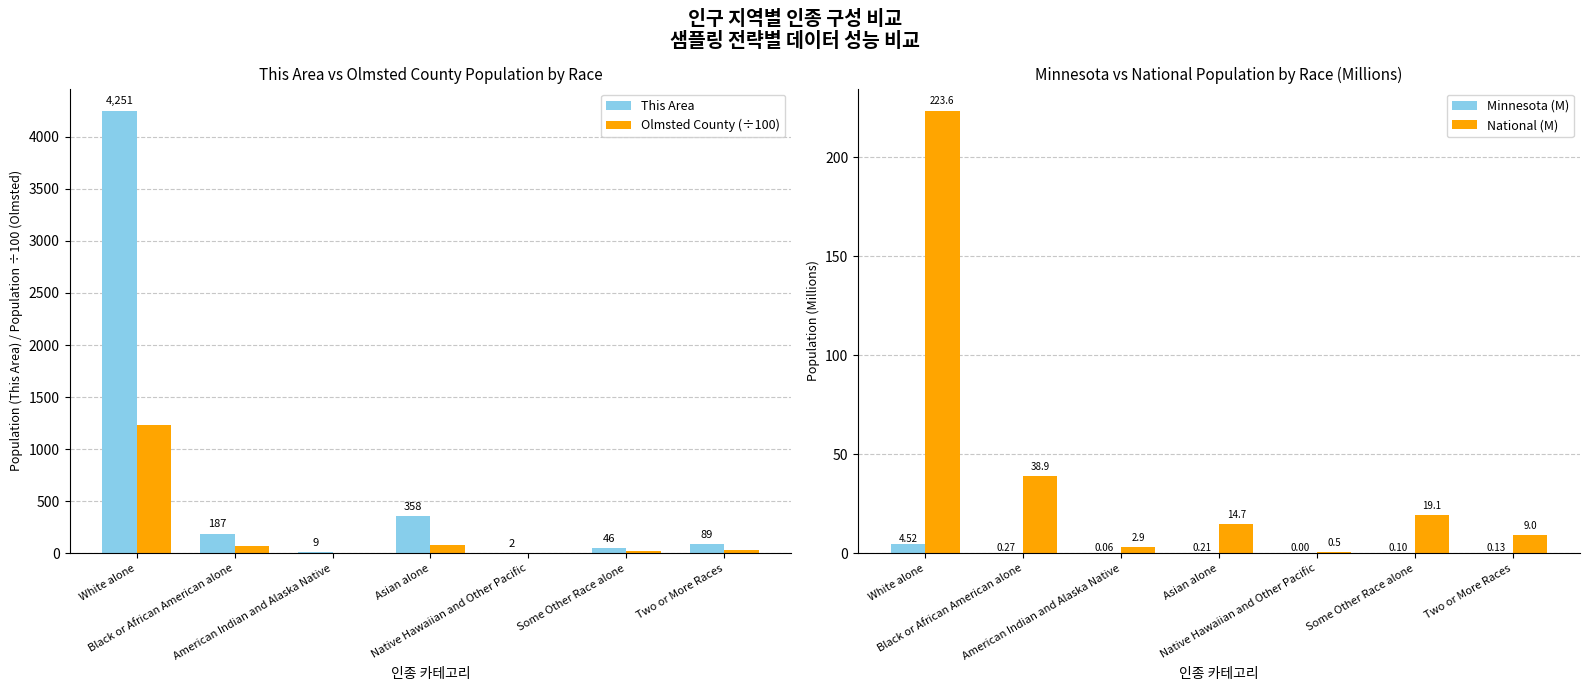

Is the value of Olmsted County (÷100) at Native Hawaiian and Other Pacific greater than the value of This Area at Two or More Races?

No